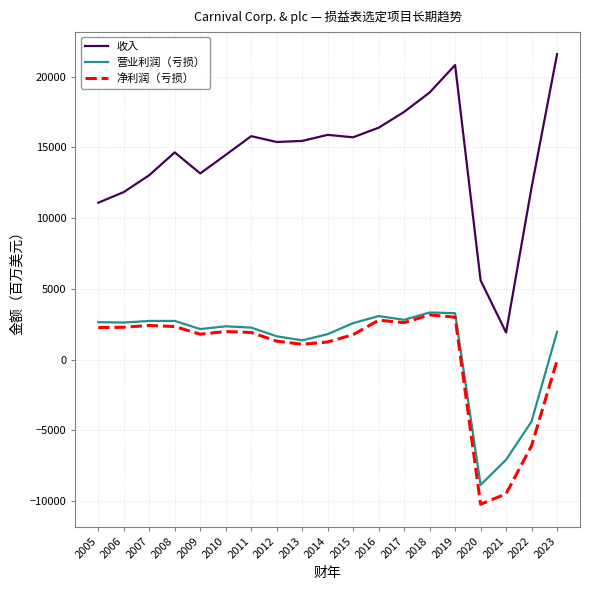

Is this an area chart (filled region under the line)?

No